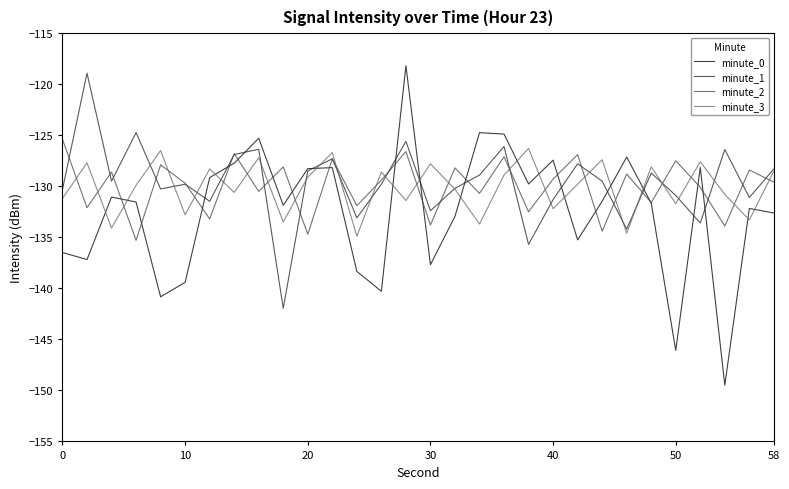

What is the smallest value displayed?

-149.5